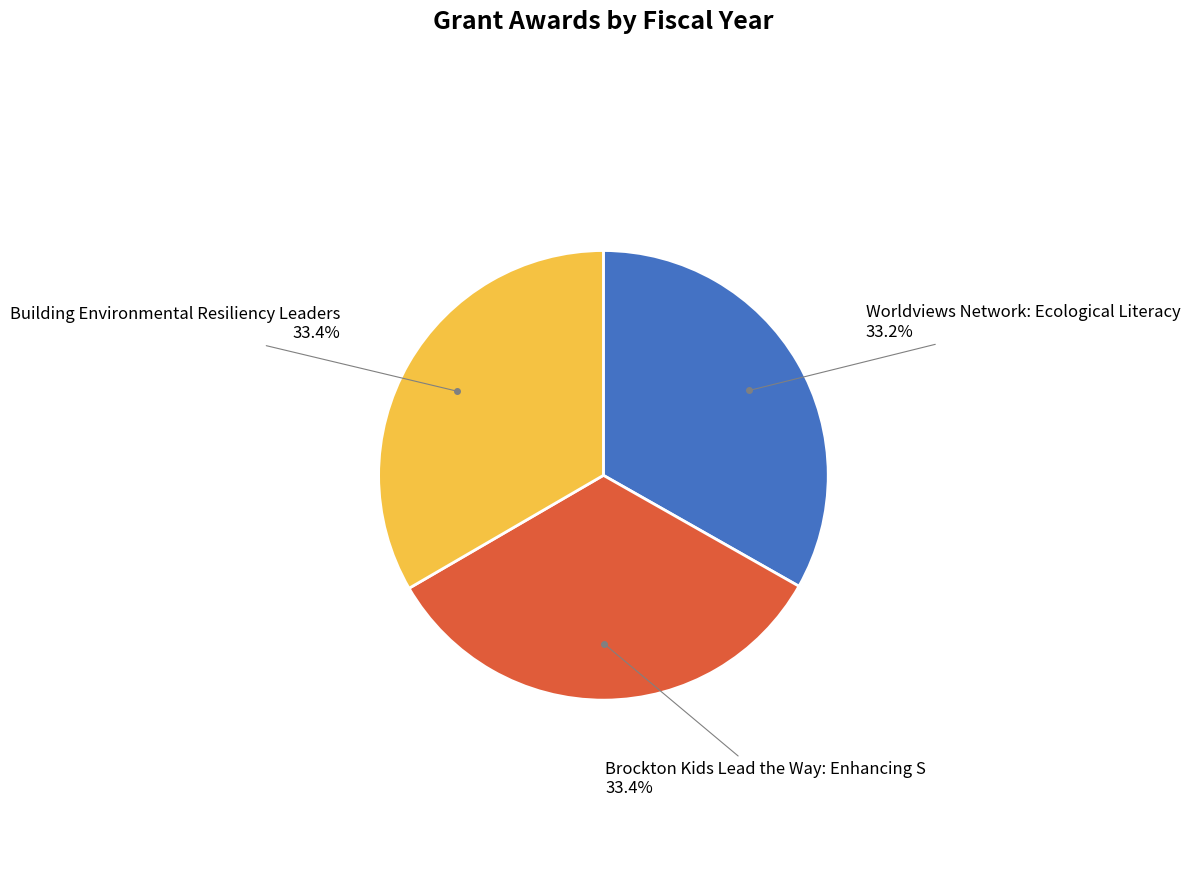

Approximately how many times larger is the value at Worldviews Network: Ecological Literacy compared to Building Environmental Resiliency Leaders?

1.0